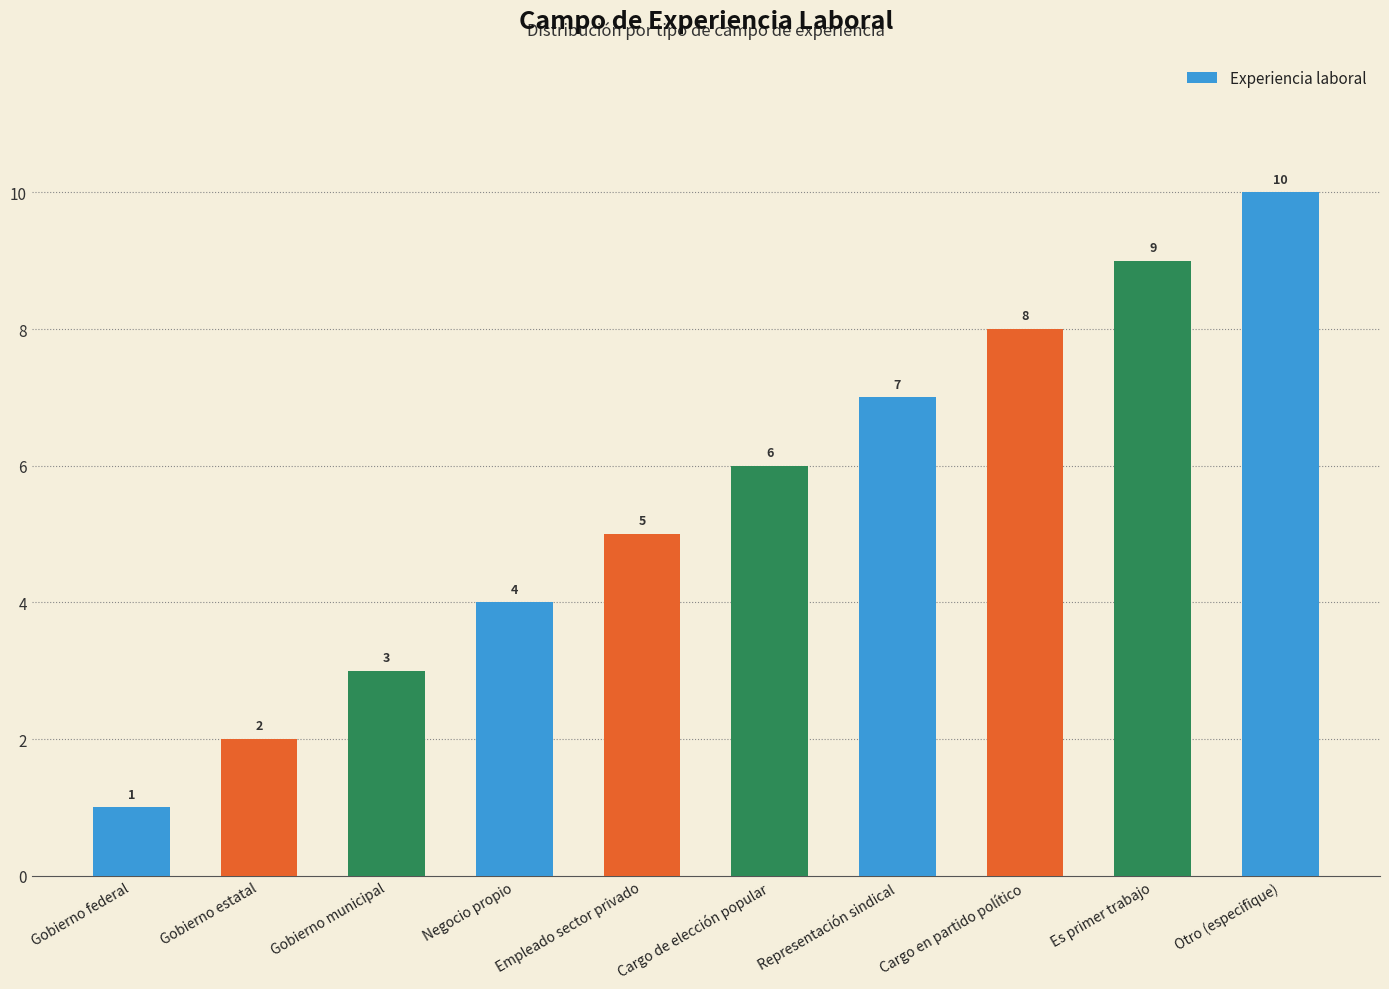

How many distinct data groups are displayed?

1